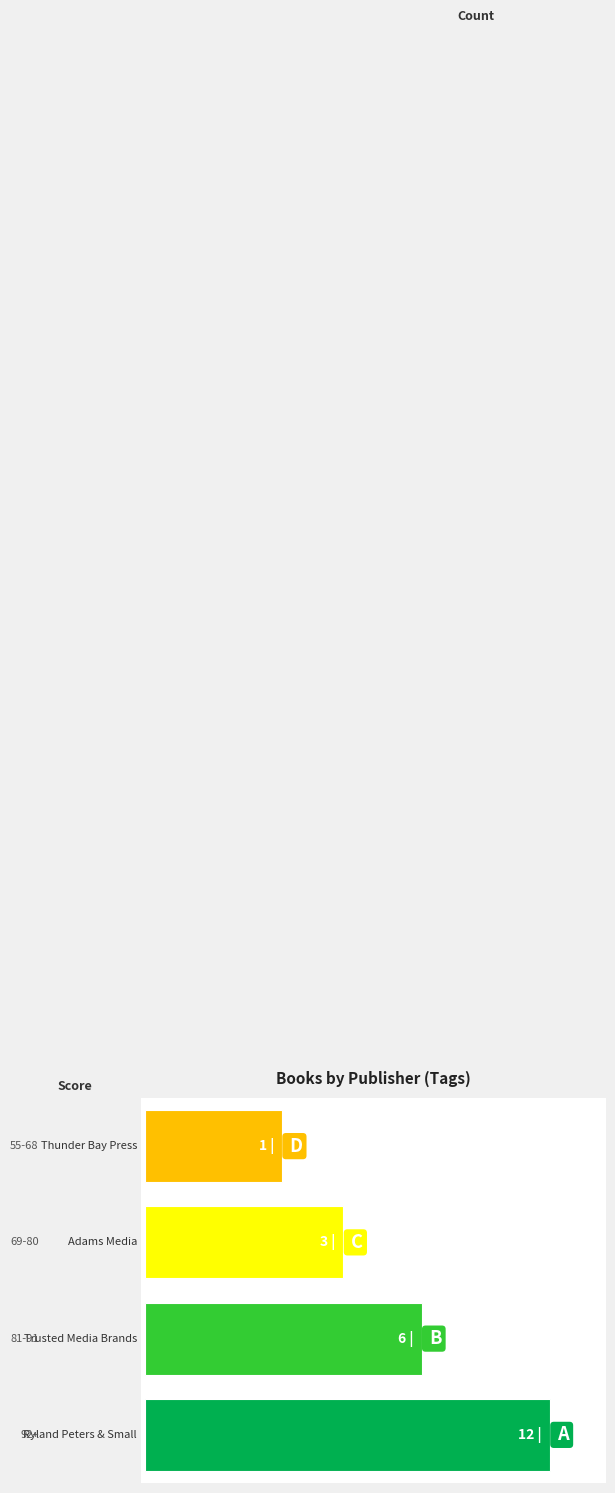

True or false: Trusted Media Brands has a value of 4 at Trusted Media Brands.

False